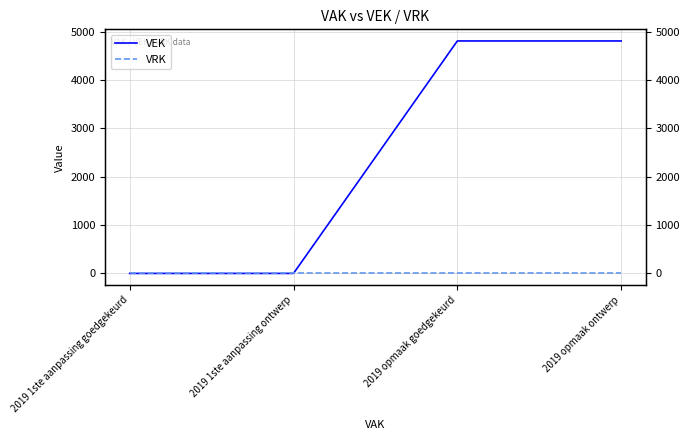

Rank the series by their maximum value, from highest to lowest.

VEK, VRK